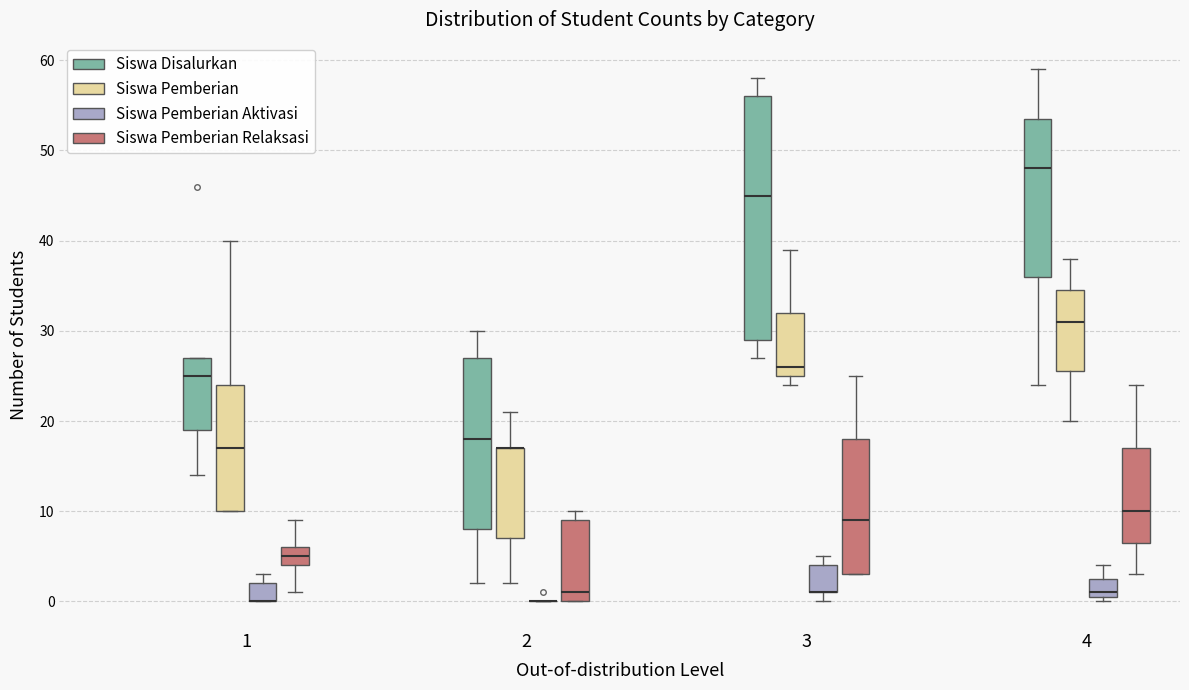

Reading left to right, read every box against the y-axis: the position of its median line, the range the box covers, and the ends of its whiskers. The values are not printed on the chart, so give them approximately, as read against the axis.

1 (Siswa Disalurkan): median 25, box 19 to 27, whiskers 14 to 27
1 (Siswa Pemberian): median 17, box 10 to 24, whiskers 10 to 40
1 (Siswa Pemberian Aktivasi): median 0 (drawn on the box's lower edge), box 0 to 2, whiskers 0 to 3
1 (Siswa Pemberian Relaksasi): median 5, box 4 to 6, whiskers 1 to 9
2 (Siswa Disalurkan): median 18, box 8 to 27, whiskers 2 to 30
2 (Siswa Pemberian): median 17 (drawn on the box's upper edge), box 7 to 17, whiskers 2 to 21
2 (Siswa Pemberian Aktivasi): box collapsed to a line at 0, whiskers 0 to 0
2 (Siswa Pemberian Relaksasi): median 1, box 0 to 9, whiskers 0 to 10
3 (Siswa Disalurkan): median 45, box 29 to 56, whiskers 27 to 58
3 (Siswa Pemberian): median 26, box 25 to 32, whiskers 24 to 39
3 (Siswa Pemberian Aktivasi): median 1 (drawn on the box's lower edge), box 1 to 4, whiskers 0 to 5
3 (Siswa Pemberian Relaksasi): median 9, box 3 to 18, whiskers 3 to 25
4 (Siswa Disalurkan): median 48, box 36 to 54, whiskers 24 to 59
4 (Siswa Pemberian): median 31, box 26 to 35, whiskers 20 to 38
4 (Siswa Pemberian Aktivasi): median 1 (just above the box's lower edge), box 1 to 3, whiskers 0 to 4
4 (Siswa Pemberian Relaksasi): median 10, box 7 to 17, whiskers 3 to 24